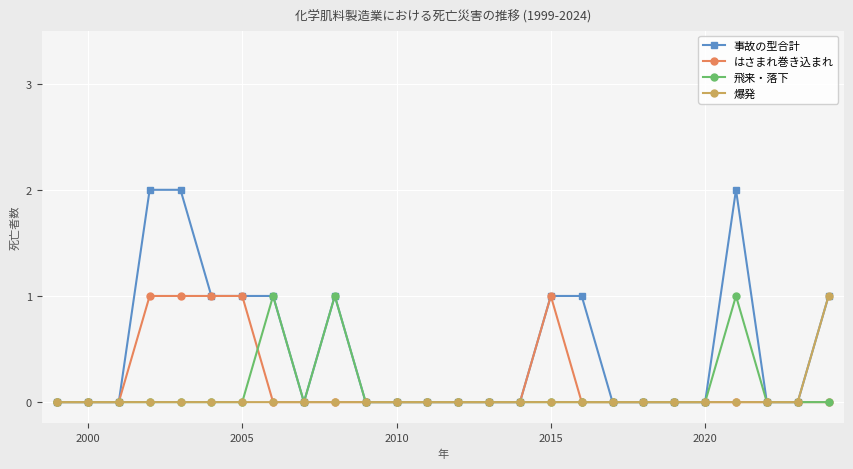

How many categories are shown in the chart?

26